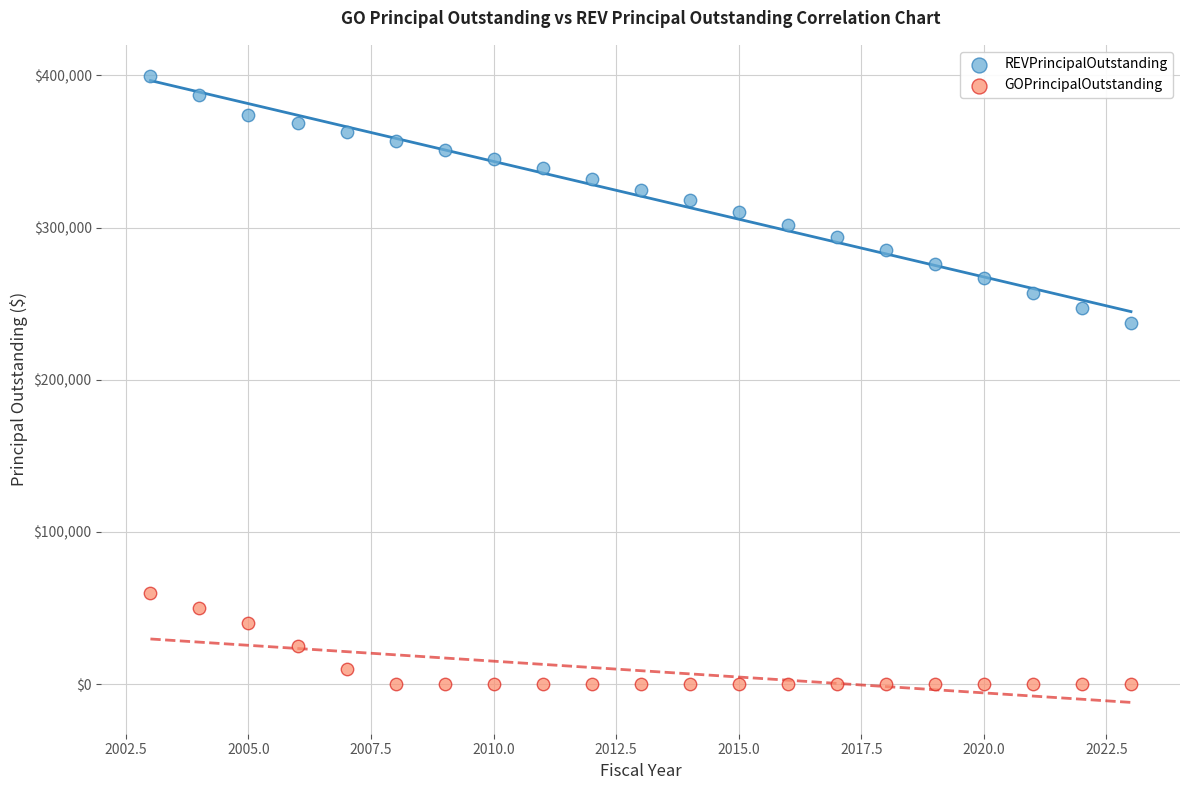

What are all the series names shown in the legend?

REVPrincipalOutstanding, GOPrincipalOutstanding